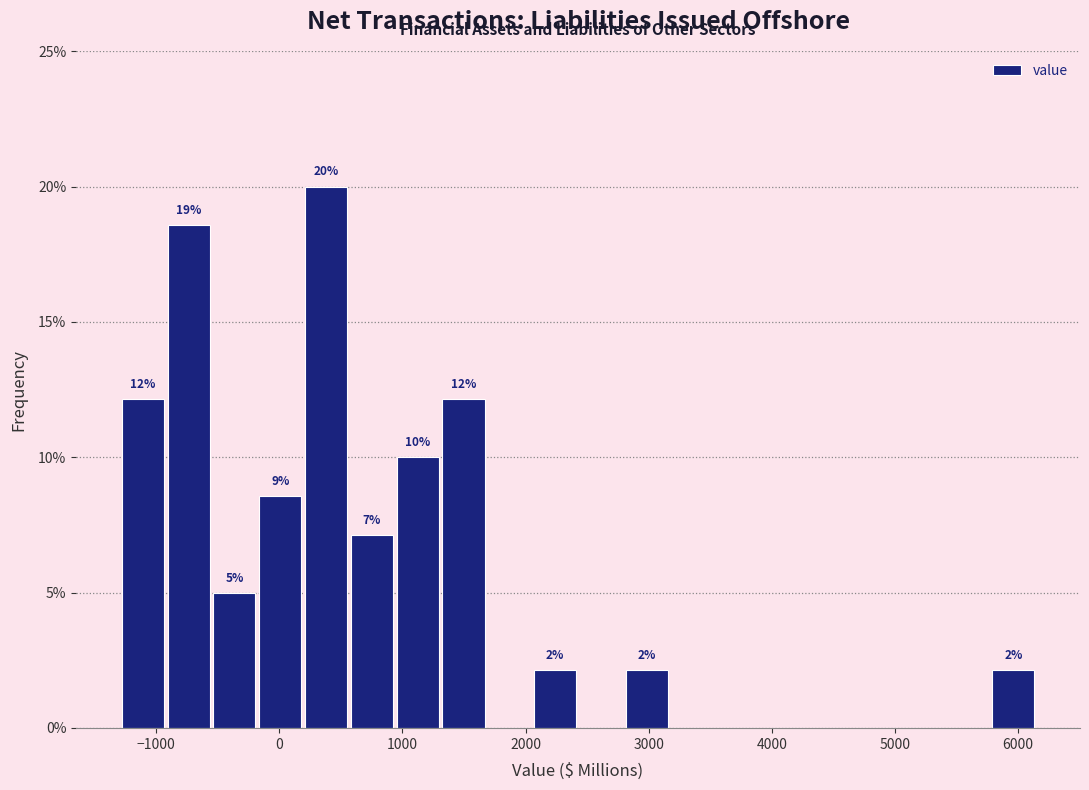

Read against the x-axis, roughly where is the centre of the tallest bar?

400